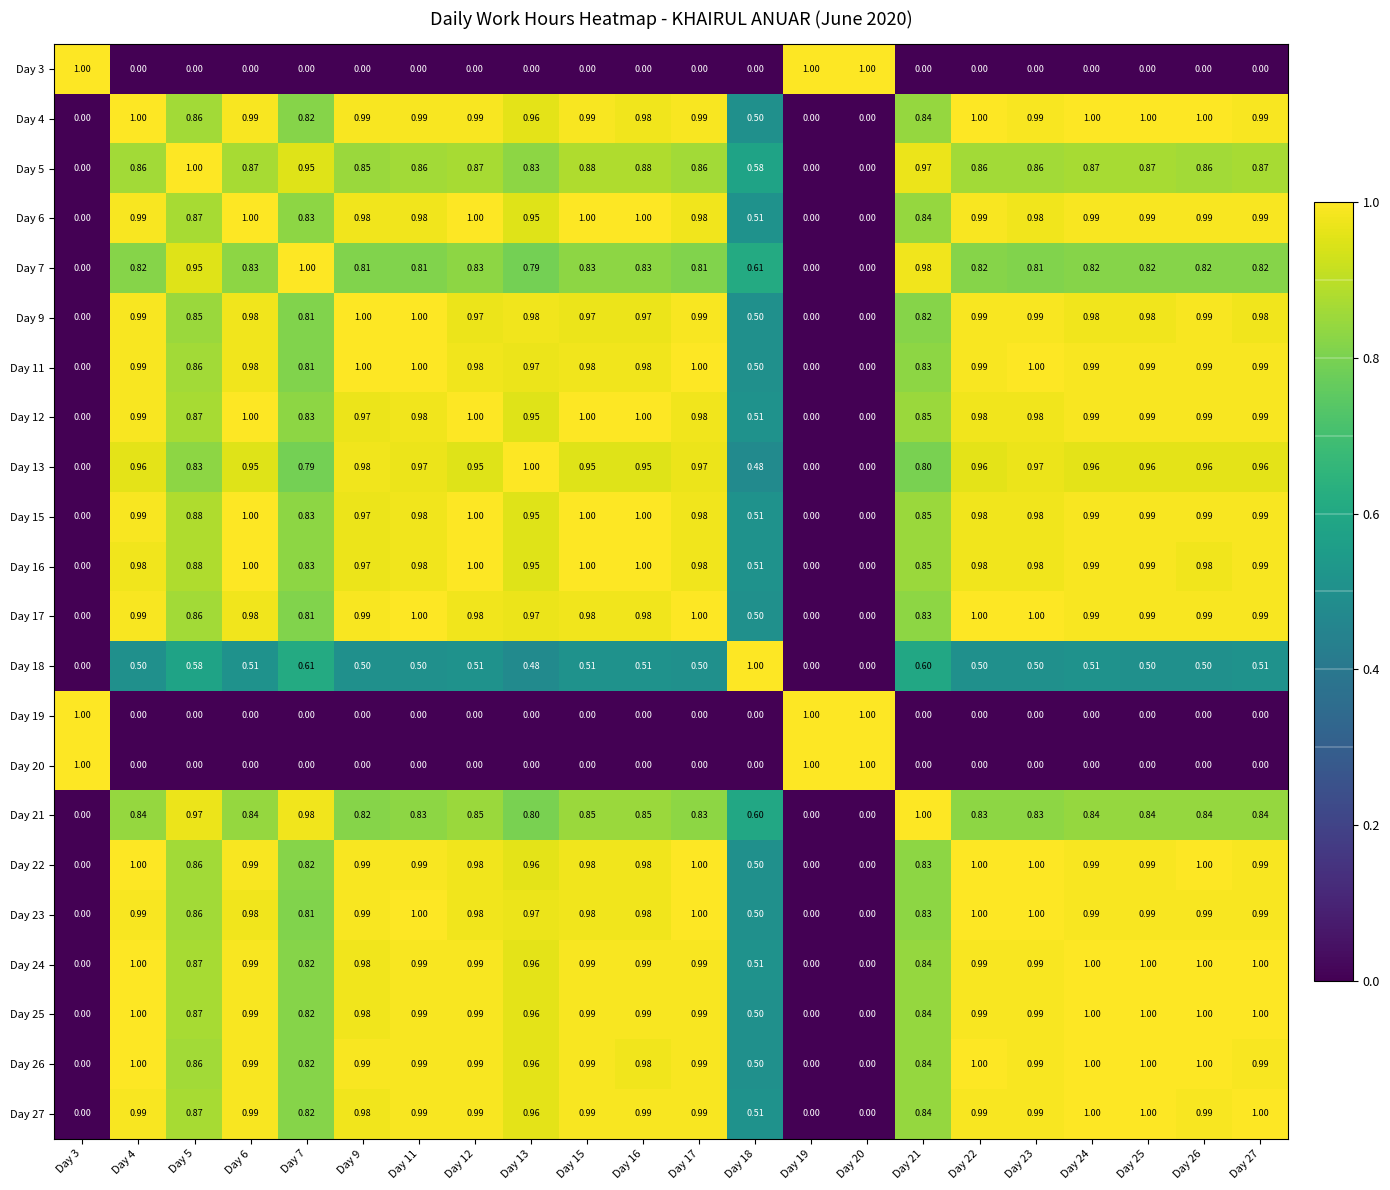

What is the greatest value displayed?

1.0